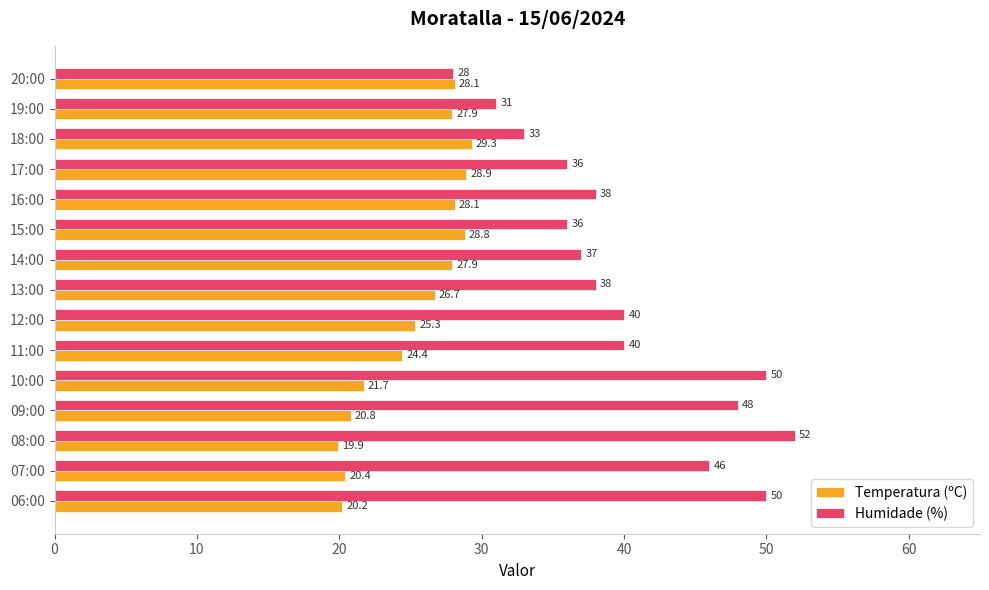

Rank the series at 09:00 from lowest to highest value.

Temperatura (ºC), Humidade (%)